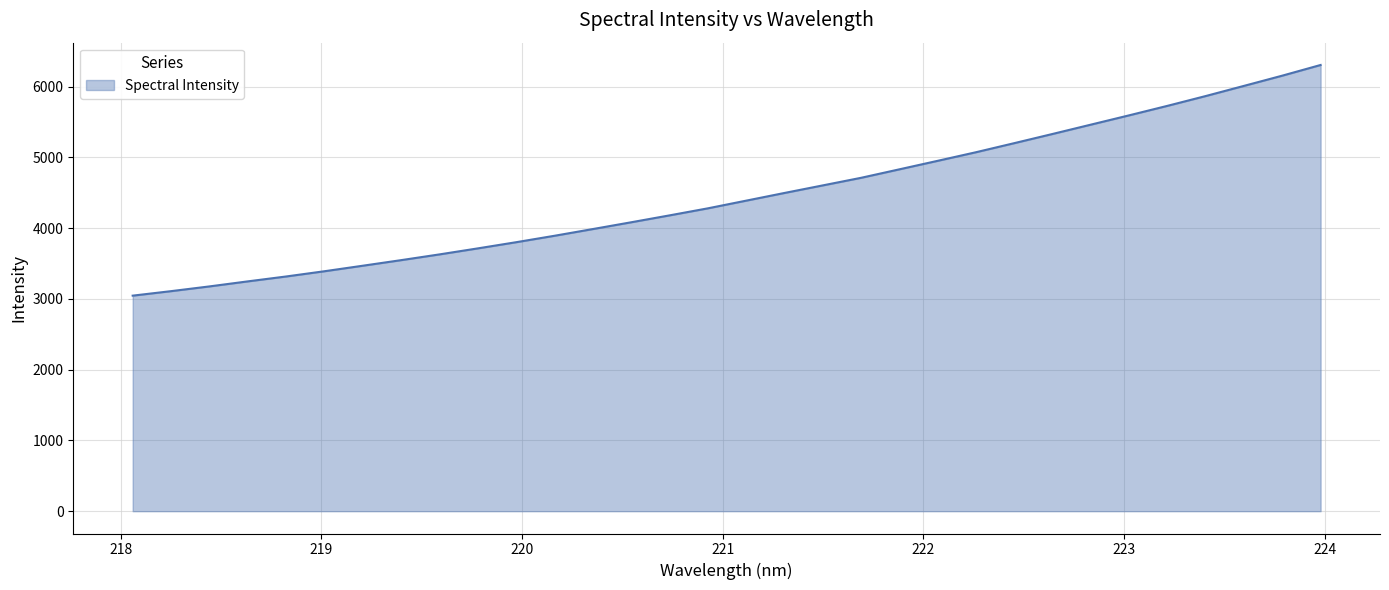

What is the maximum value shown in the chart?

6307.5